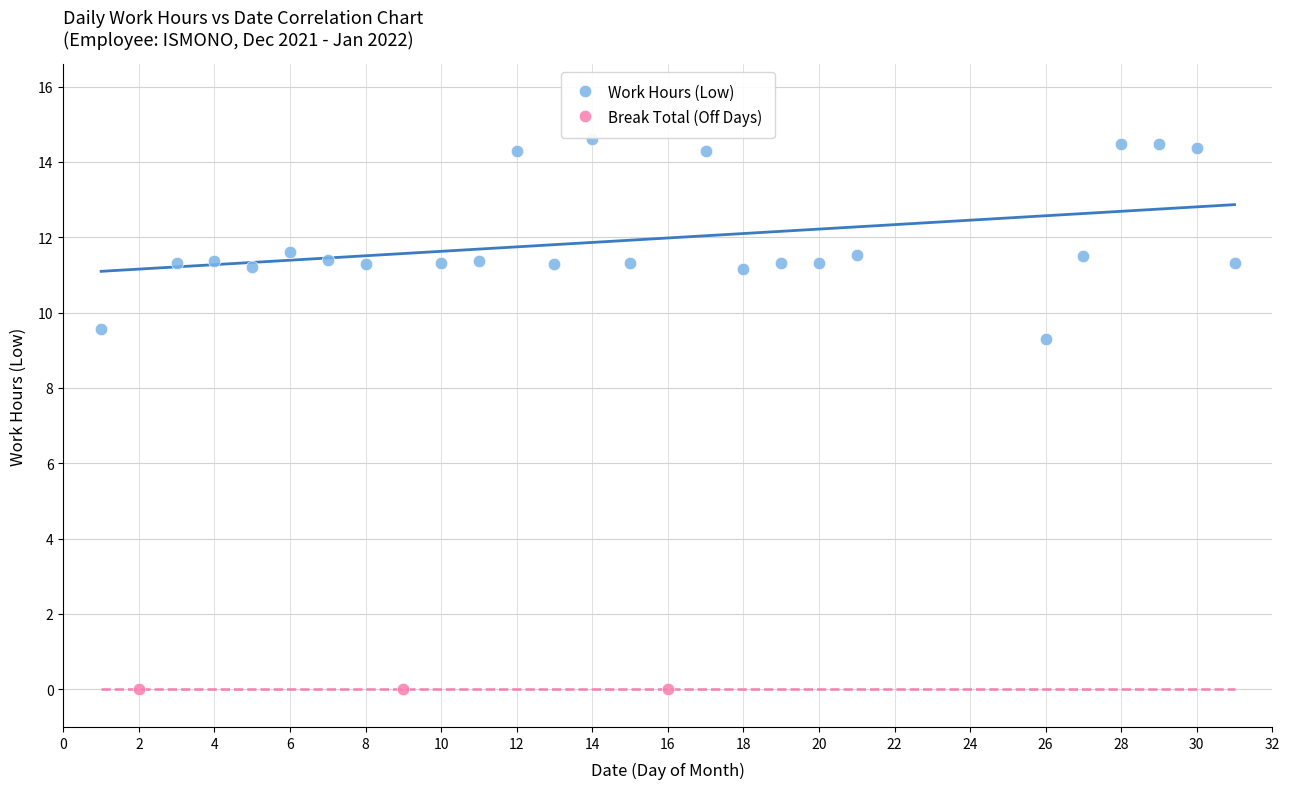

Which series contains the lowest Y value?

Break Total (Off Days)